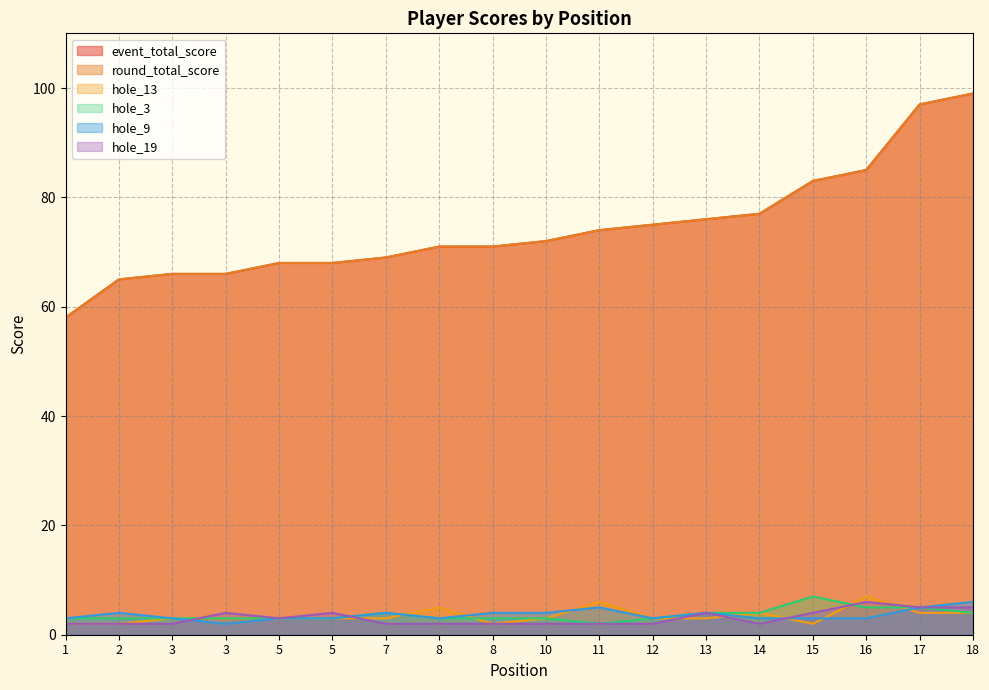

The hole_13 series shows 6 at 14. True or false?

False